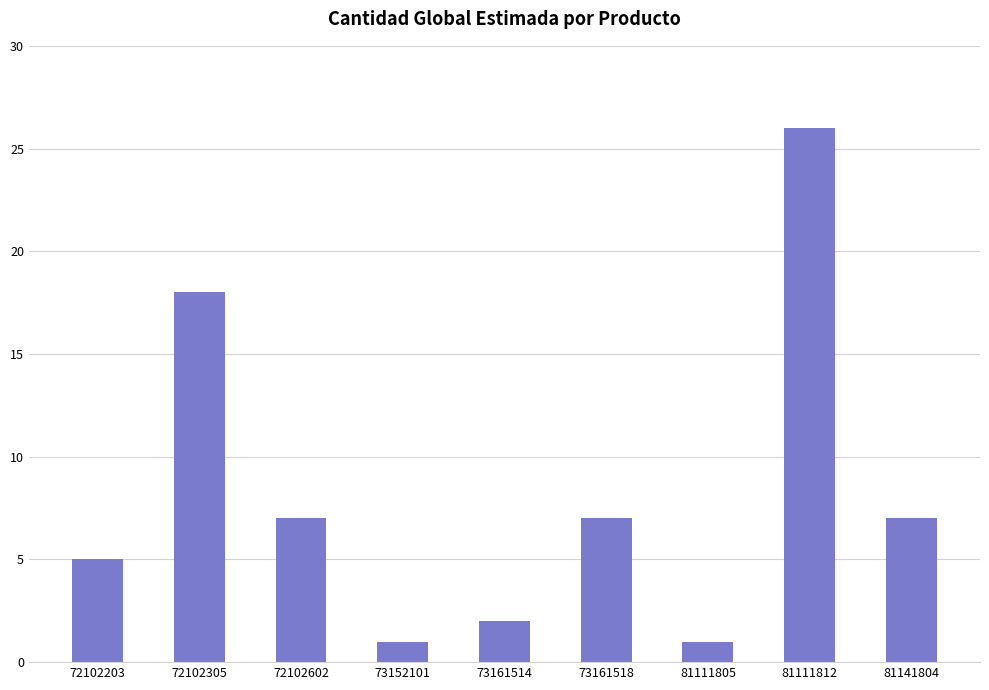

What is the value of the 9th bar from the left?

7